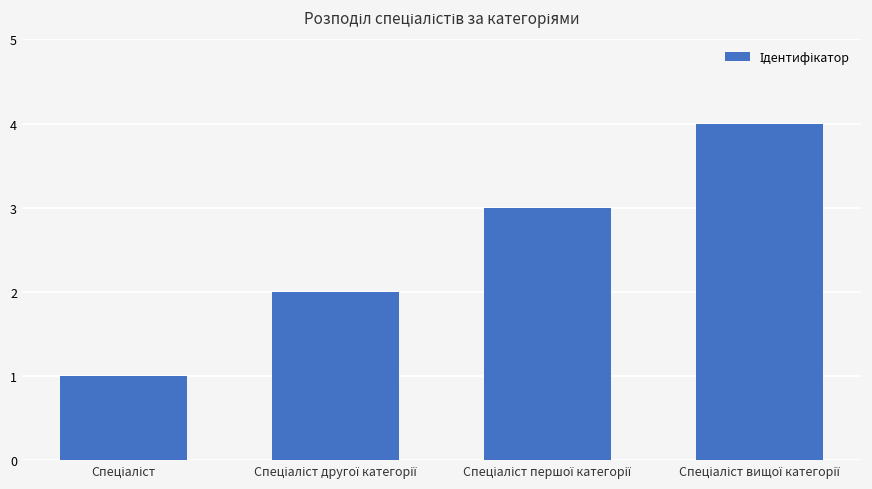

What is the difference between the maximum and minimum values?

3